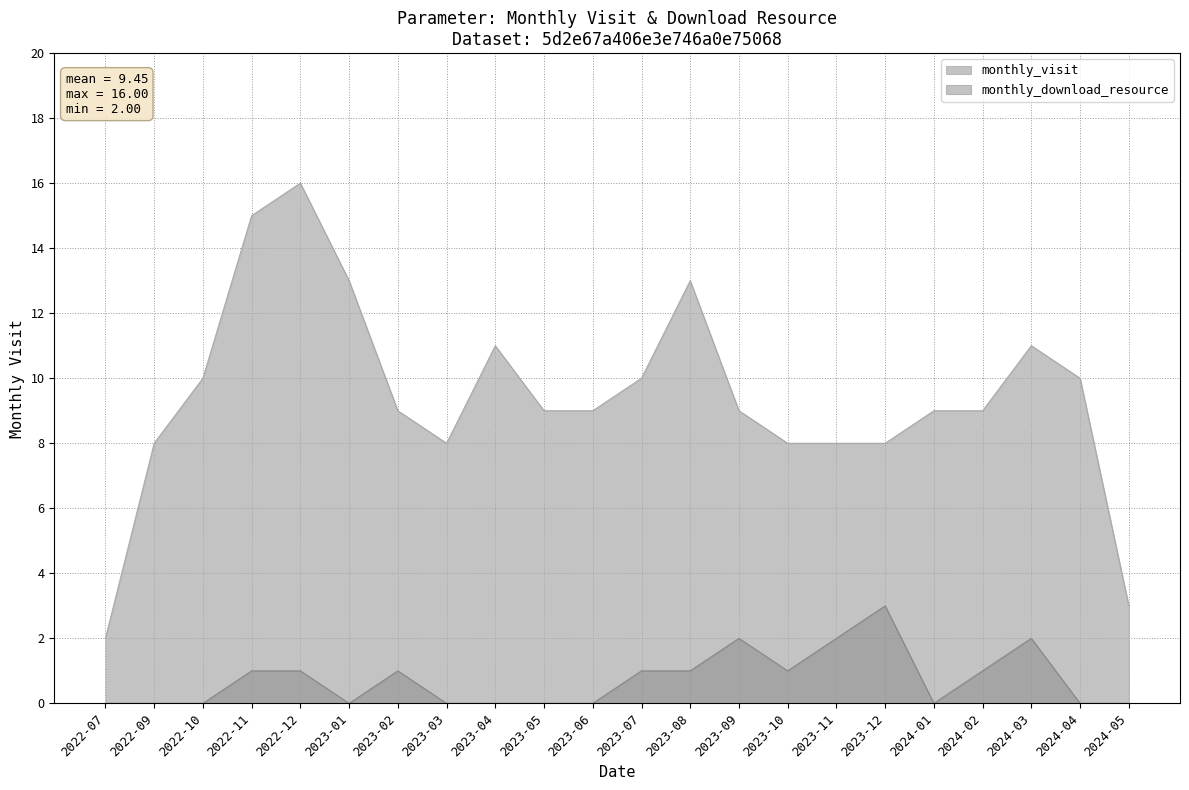

What is the total value across all series at 2022-07?

2